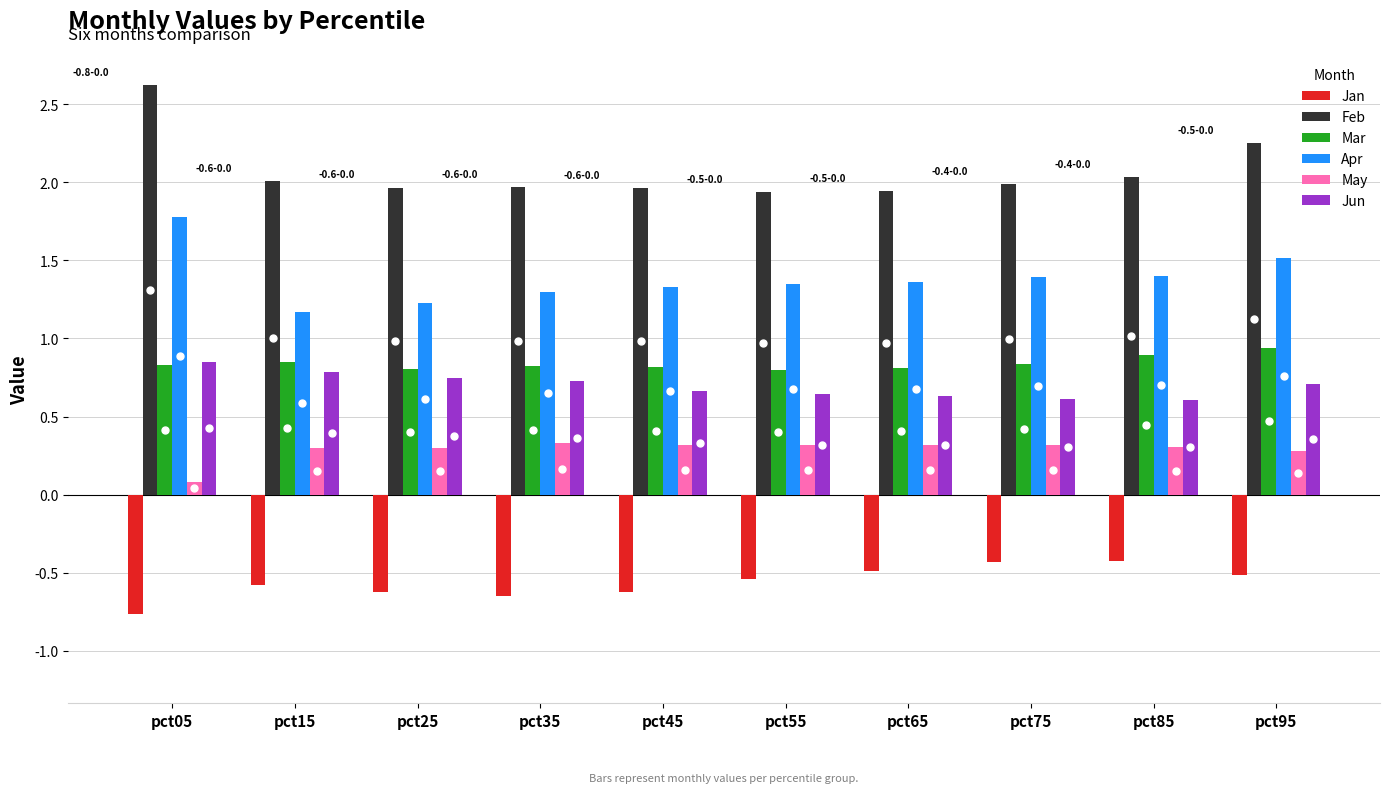

What is the difference between the second highest and second lowest values in the Jan series?

0.2